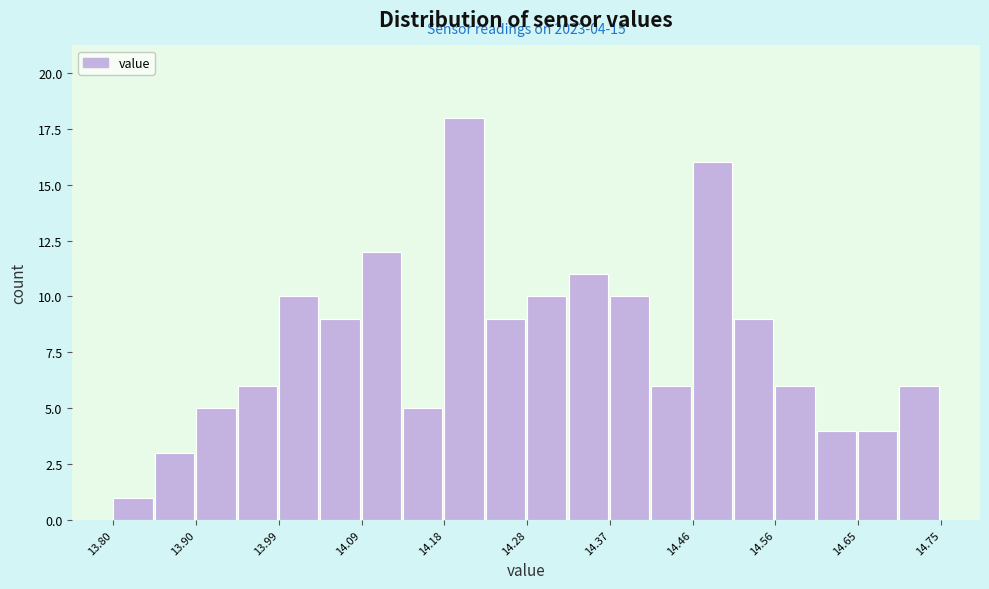

Over which range of the x-axis is the bar tallest?

14.18 to 14.23